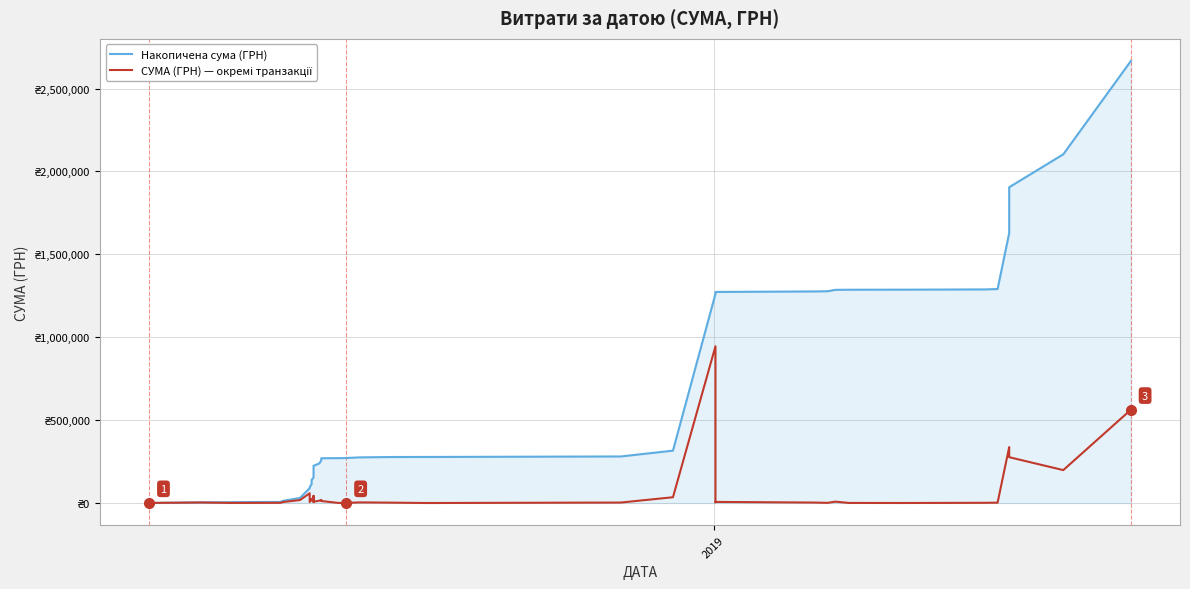

How many series are shown in this chart?

2